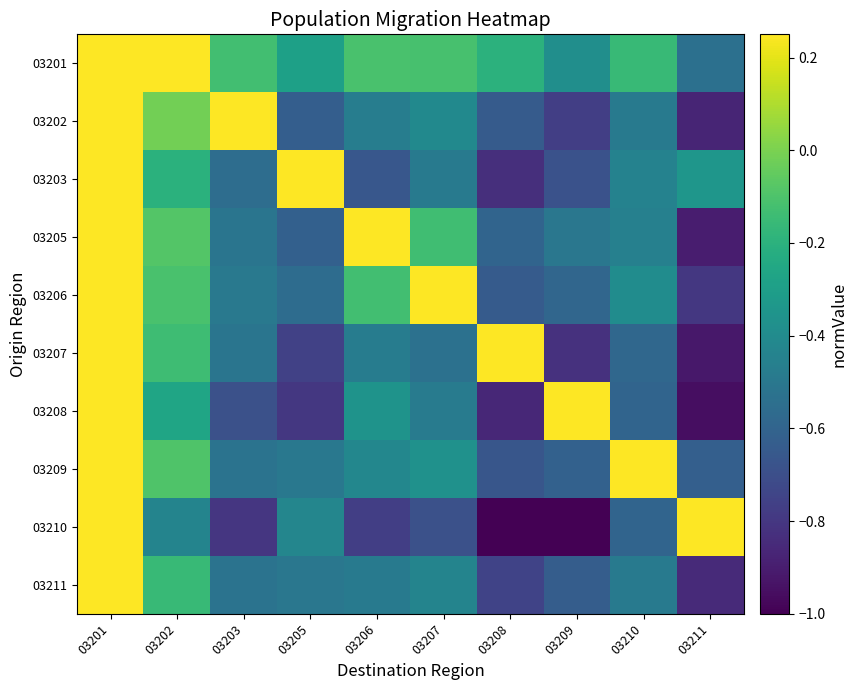

Reading right to left, transcribe all the data shown in this chart.

03201: 03211=-0.5	03210=-0.2	03209=-0.4	03208=-0.2	03207=-0.1	03206=-0.1	03205=-0.3	03203=-0.1	03202=1.0	03201=1.0
03202: 03211=-0.9	03210=-0.5	03209=-0.8	03208=-0.6	03207=-0.4	03206=-0.5	03205=-0.6	03203=0.7	03202=-0.0	03201=0.7
03203: 03211=-0.3	03210=-0.4	03209=-0.7	03208=-0.8	03207=-0.5	03206=-0.7	03205=0.6	03203=-0.6	03202=-0.2	03201=0.6
03205: 03211=-0.9	03210=-0.5	03209=-0.5	03208=-0.6	03207=-0.1	03206=0.8	03205=-0.6	03203=-0.5	03202=-0.1	03201=0.8
03206: 03211=-0.8	03210=-0.4	03209=-0.6	03208=-0.6	03207=0.8	03206=-0.1	03205=-0.6	03203=-0.5	03202=-0.1	03201=0.8
03207: 03211=-0.9	03210=-0.6	03209=-0.8	03208=0.6	03207=-0.5	03206=-0.5	03205=-0.8	03203=-0.5	03202=-0.1	03201=0.6
03208: 03211=-1.0	03210=-0.6	03209=0.5	03208=-0.9	03207=-0.5	03206=-0.4	03205=-0.8	03203=-0.7	03202=-0.3	03201=0.6
03209: 03211=-0.6	03210=0.8	03209=-0.6	03208=-0.7	03207=-0.4	03206=-0.4	03205=-0.5	03203=-0.5	03202=-0.1	03201=0.8
03210: 03211=0.5	03210=-0.6	03209=-1.0	03208=-1.0	03207=-0.7	03206=-0.8	03205=-0.4	03203=-0.8	03202=-0.4	03201=0.5
03211: 03211=-0.9	03210=-0.5	03209=-0.6	03208=-0.7	03207=-0.4	03206=-0.5	03205=-0.5	03203=-0.5	03202=-0.2	03201=0.6